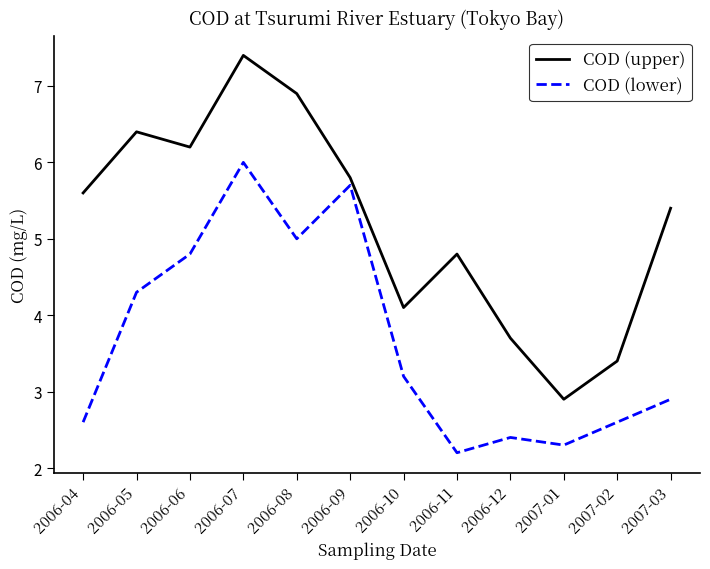

How many interior local valleys does the COD (lower) series have?

3